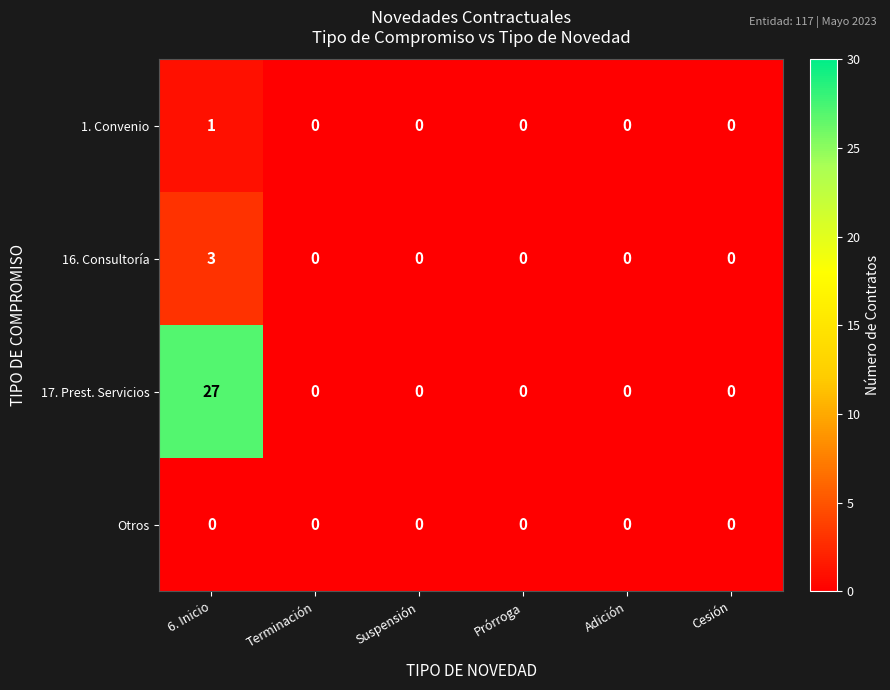

Which category has the highest value in the 17. Prest. Servicios series?

6. Inicio